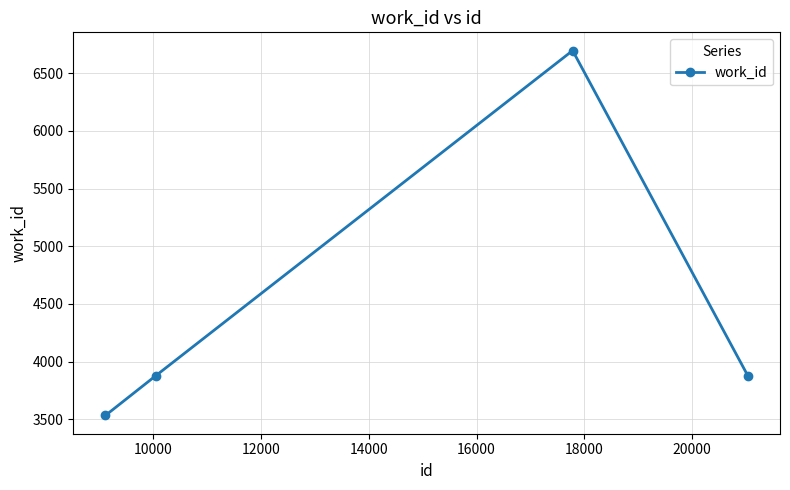

How many lines are shown in the chart?

1